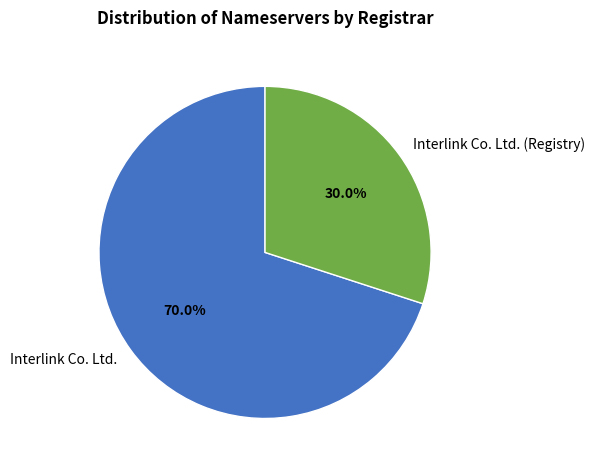

What portion of the pie excludes Interlink Co. Ltd.?

30.0%